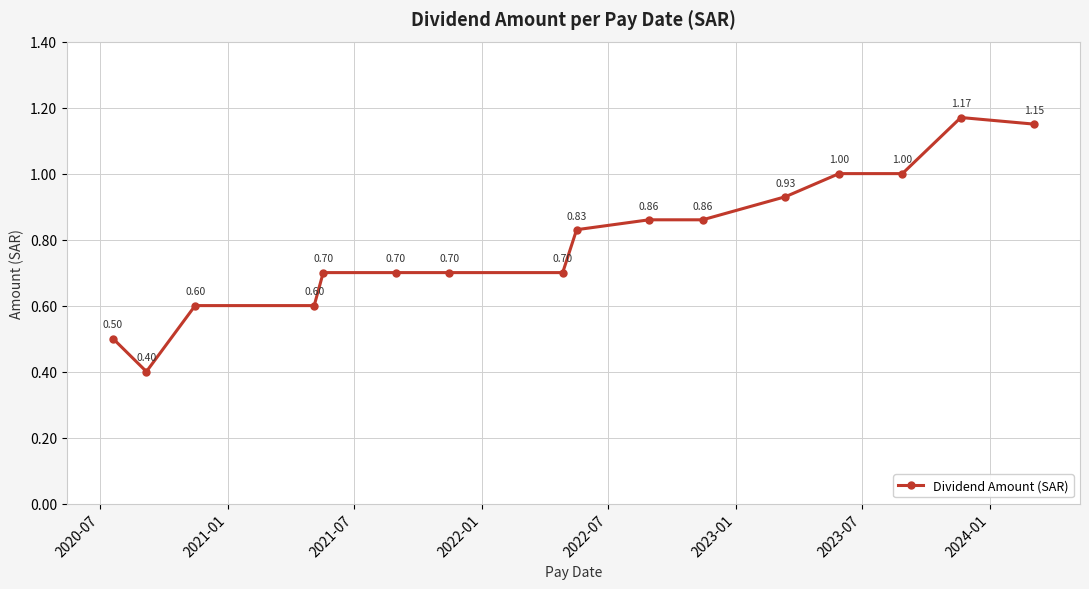

What is the difference between the maximum and second lowest values?

0.7